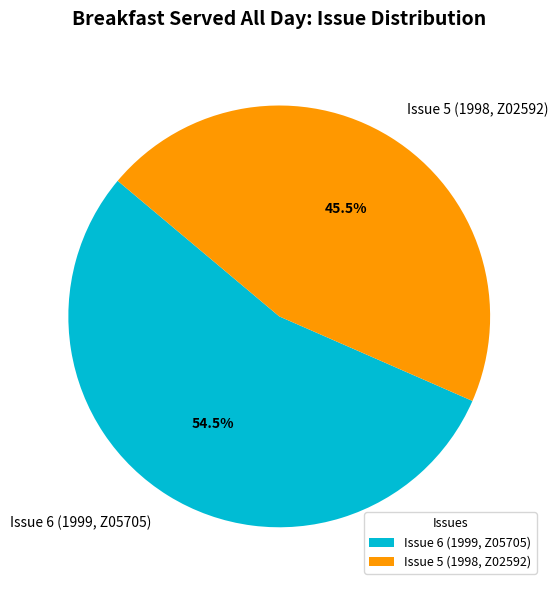

Is there any slice that represents more than half of the pie?

Yes